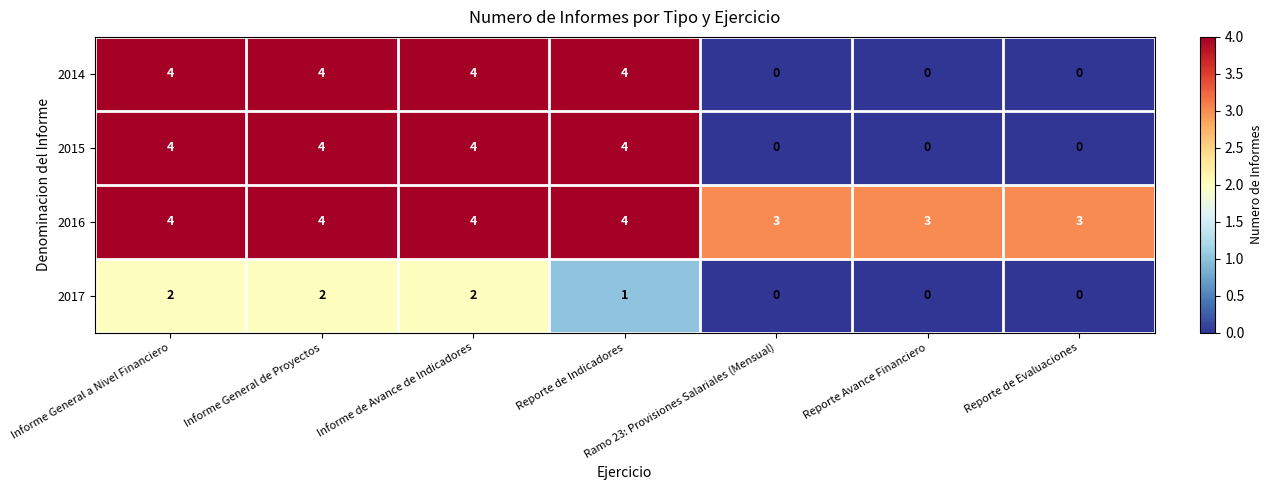

What is the total value across all series at Ramo 23: Provisiones Salariales (Mensual)?

3